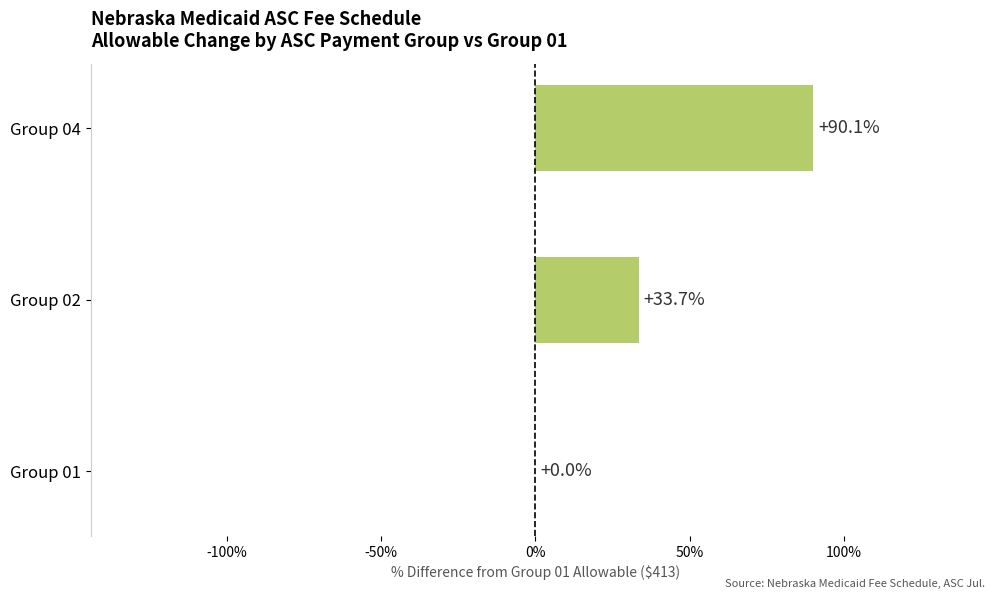

The value at Group 01 is 61.4. True or false?

False